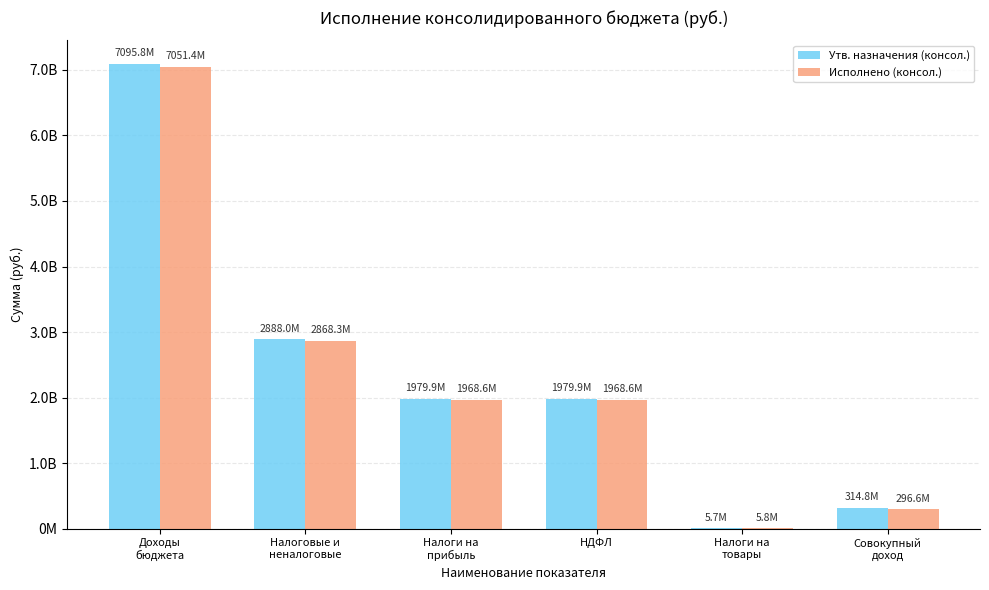

Rank the series by their average value, from lowest to highest.

Исполнено (консол.), Утв. назначения (консол.)